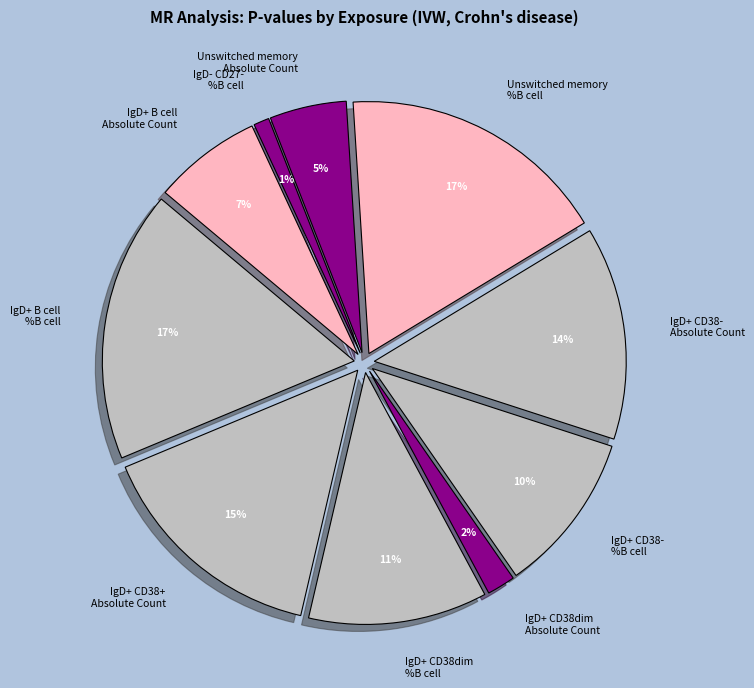

Does any single category account for the majority?

No